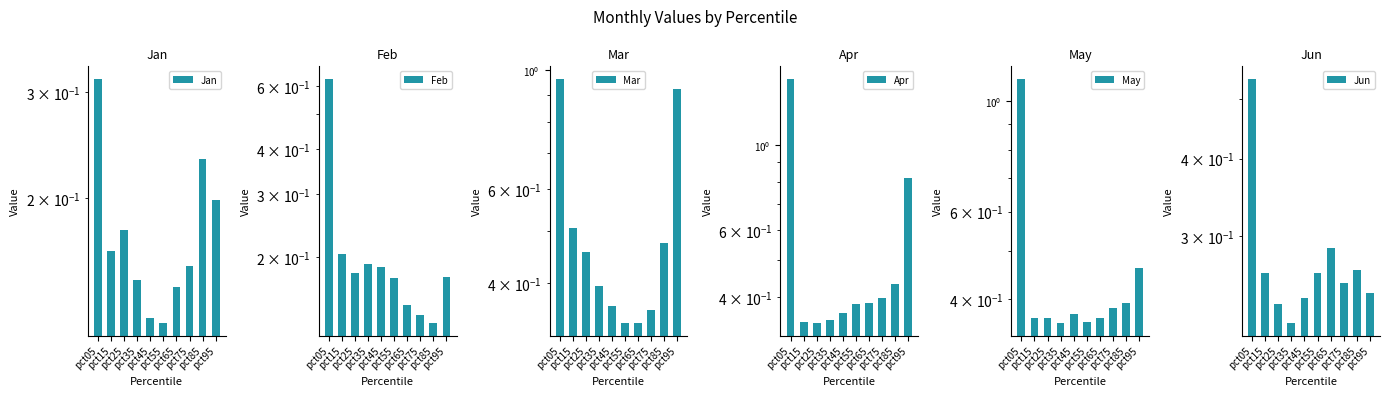

Which series changed the most between pct65 and pct75?

Jun